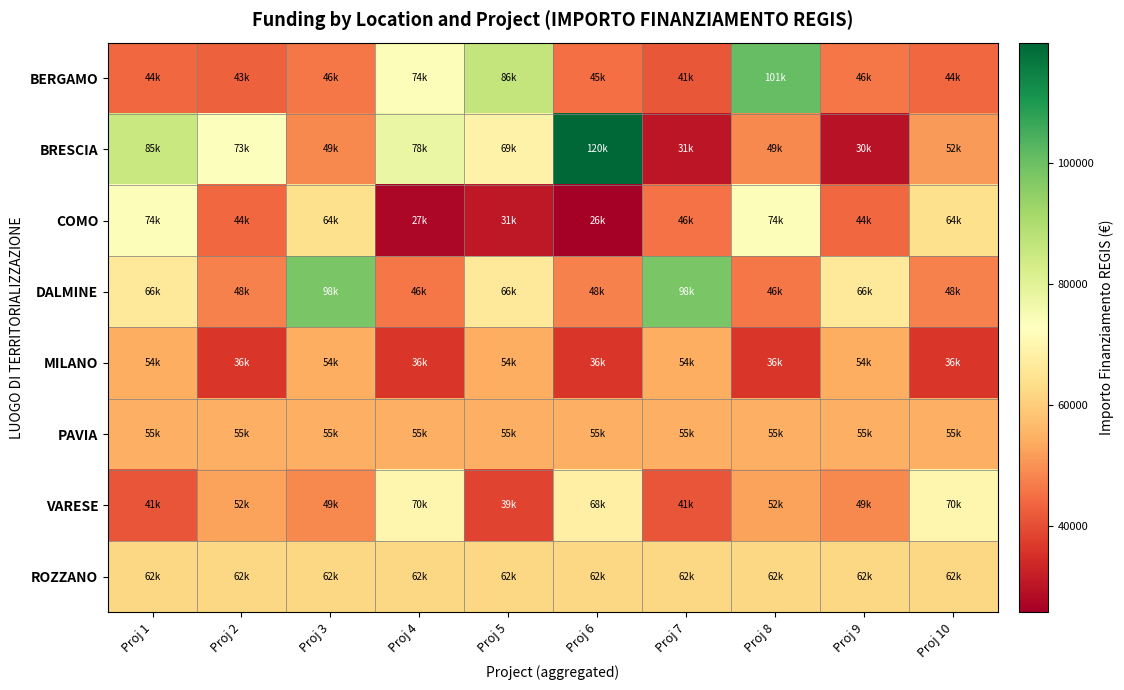

What is the total value across all series at Proj 9?

405888.7